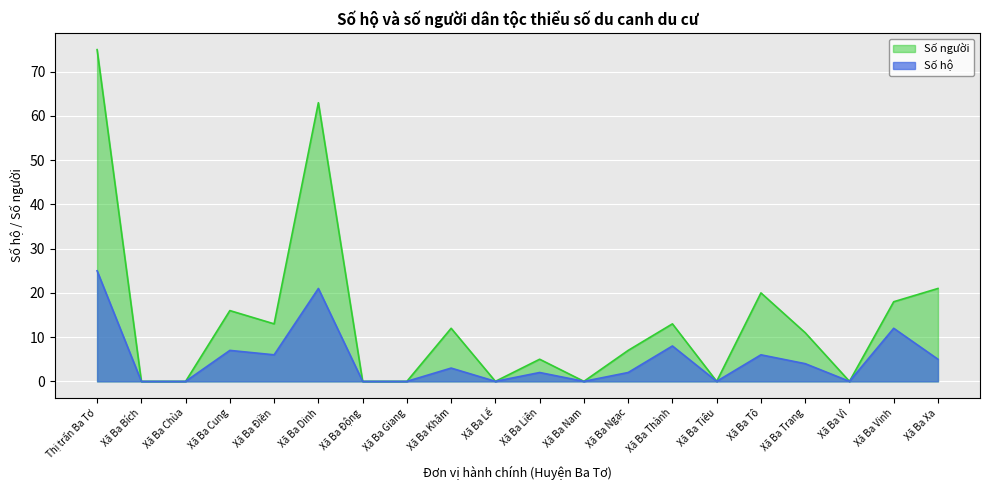

What is the difference between the second highest and second lowest values in the Số hộ series?

21